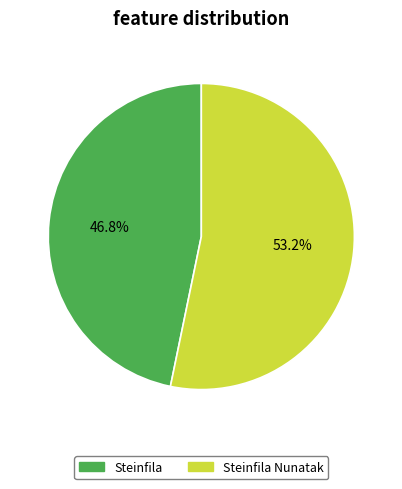

To the nearest percent, what is the difference between the Steinfila and Steinfila Nunatak slice percentages?

6%